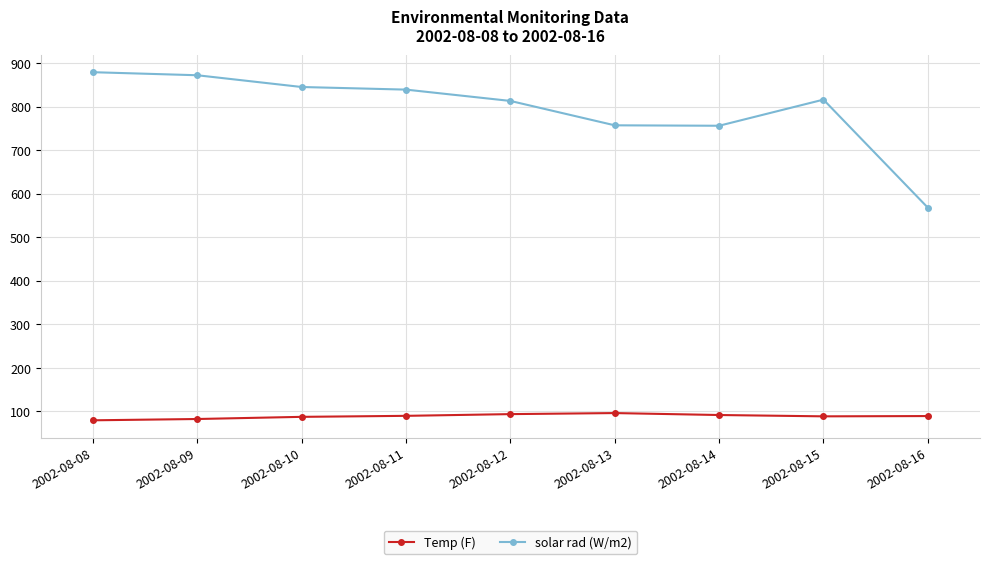

True or false: solar rad (W/m2) has more than 0 points higher than both neighbors.

True